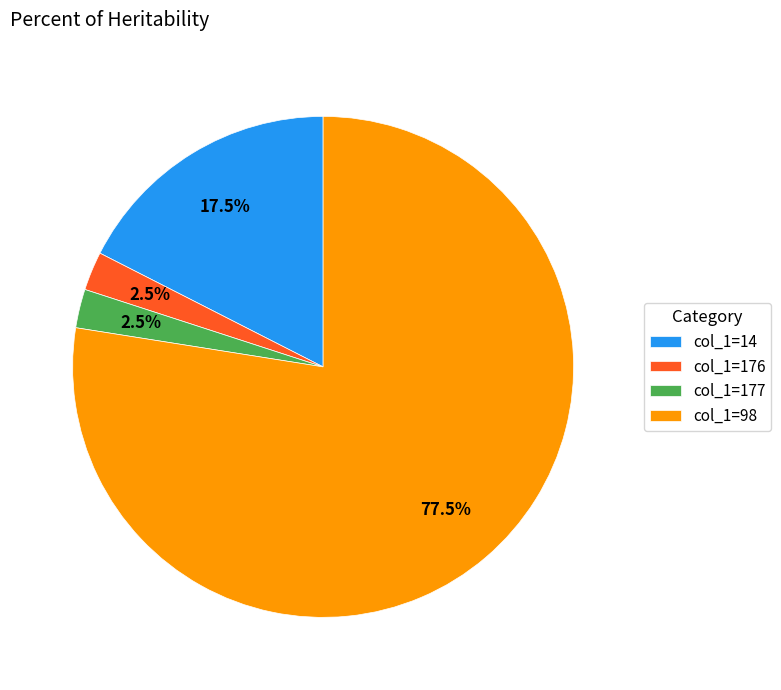

Which category has the biggest portion of the pie?

col_1=98